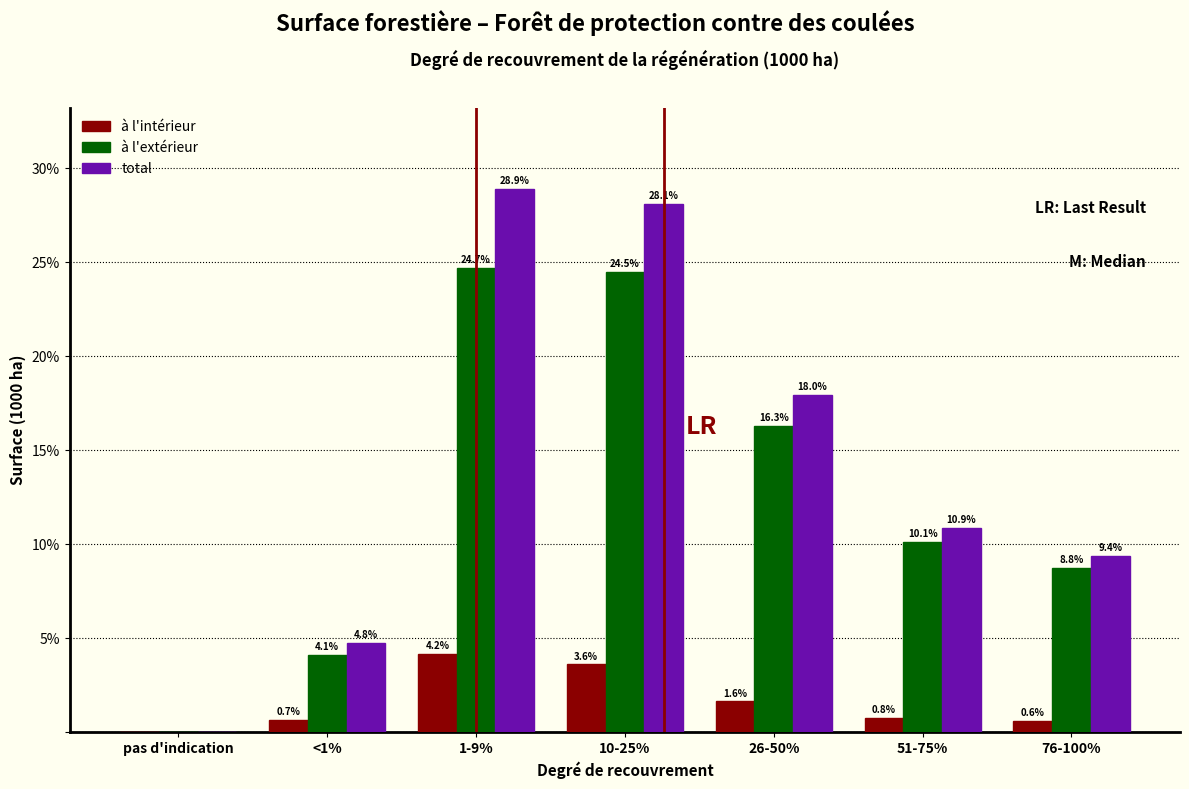

Reading left to right, what are all the values shown in this chart?

à l'intérieur: pas d'indication=0.0	<1%=0.7	1-9%=4.2	10-25%=3.6	26-50%=1.6	51-75%=0.8	76-100%=0.6
à l'extérieur: pas d'indication=0.0	<1%=4.1	1-9%=24.7	10-25%=24.5	26-50%=16.3	51-75%=10.1	76-100%=8.8
total: pas d'indication=0.0	<1%=4.8	1-9%=28.9	10-25%=28.1	26-50%=18.0	51-75%=10.9	76-100%=9.4